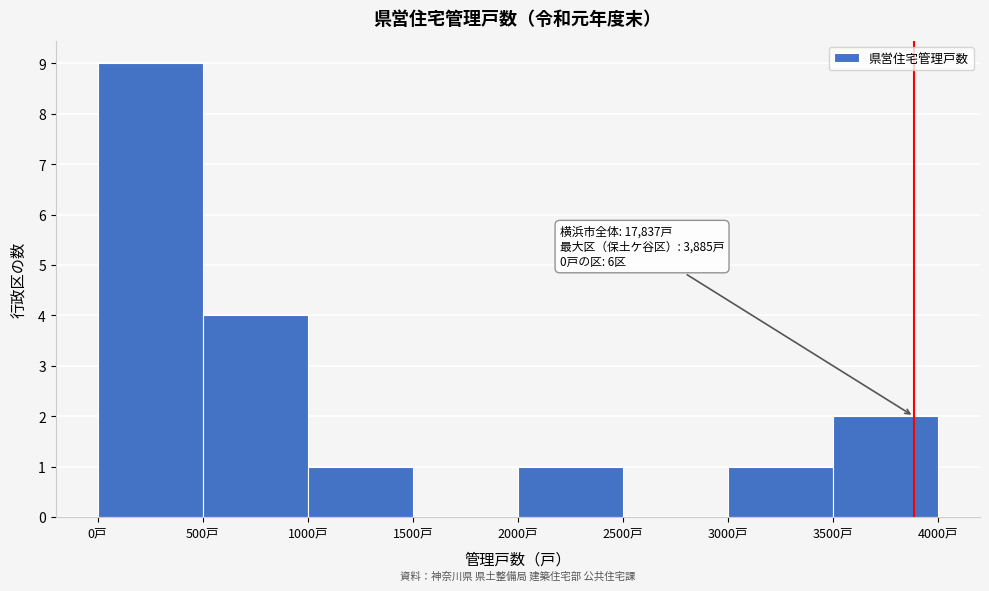

Over which range of the x-axis is the bar tallest?

0 to 500